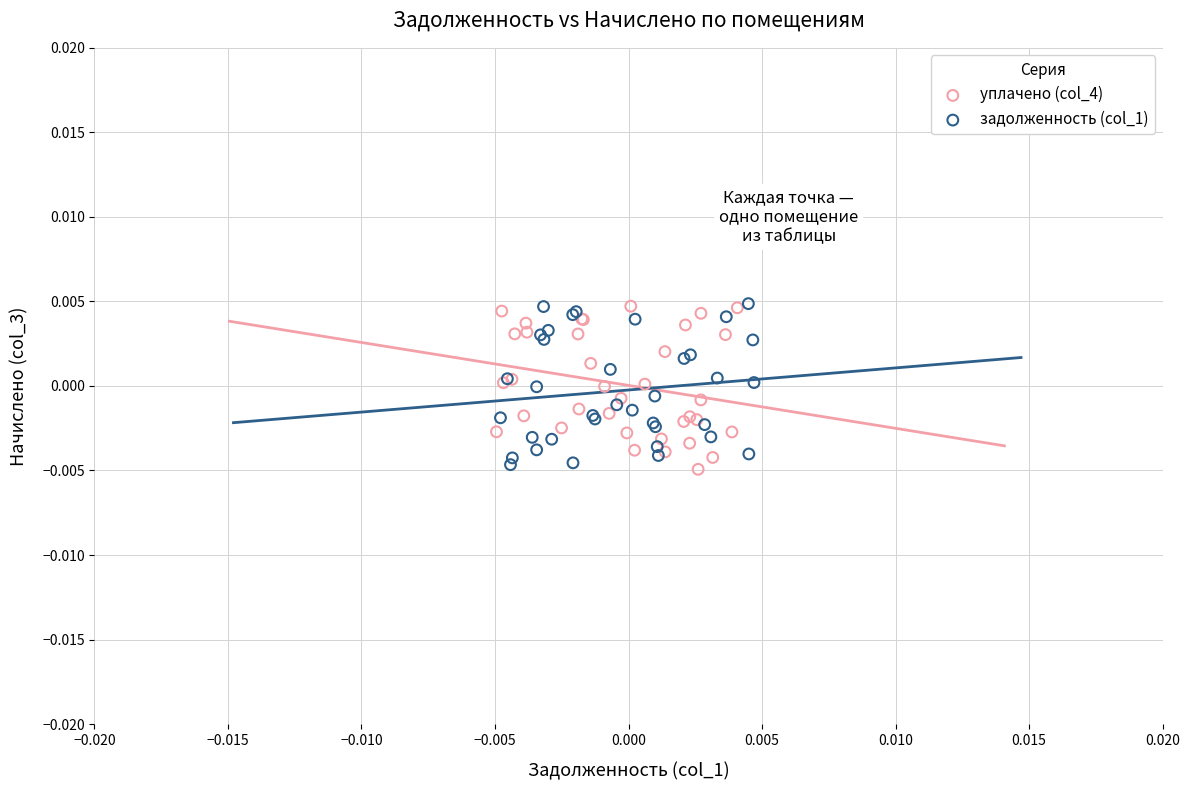

What are all the series names shown in the legend?

уплачено (col_4), задолженность (col_1)